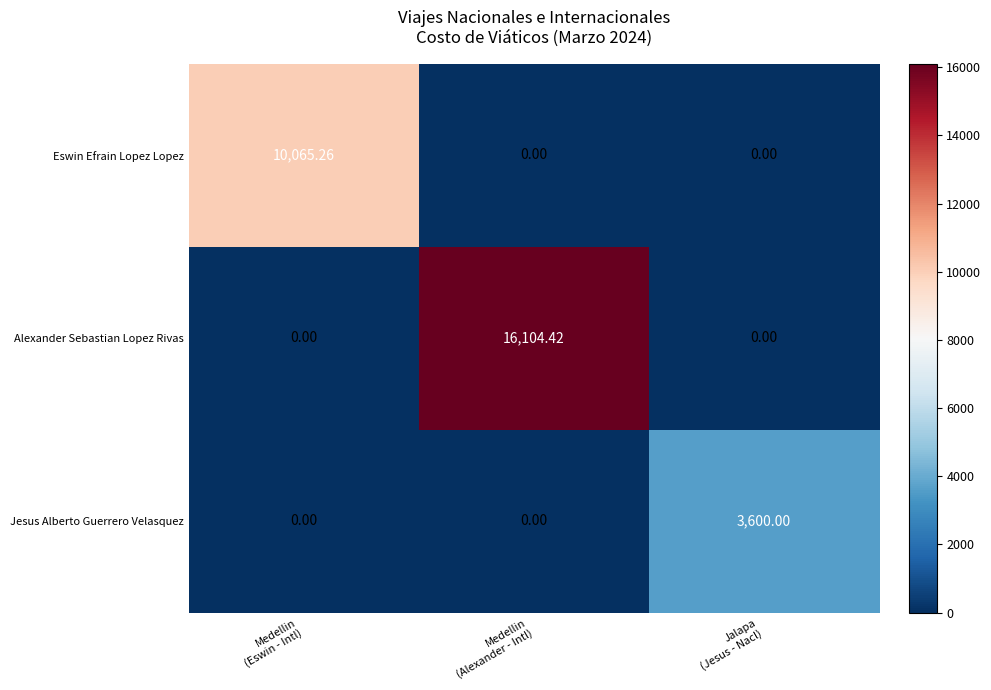

Rank the series by their average value, from highest to lowest.

Alexander Sebastian Lopez Rivas, Eswin Efrain Lopez Lopez, Jesus Alberto Guerrero Velasquez